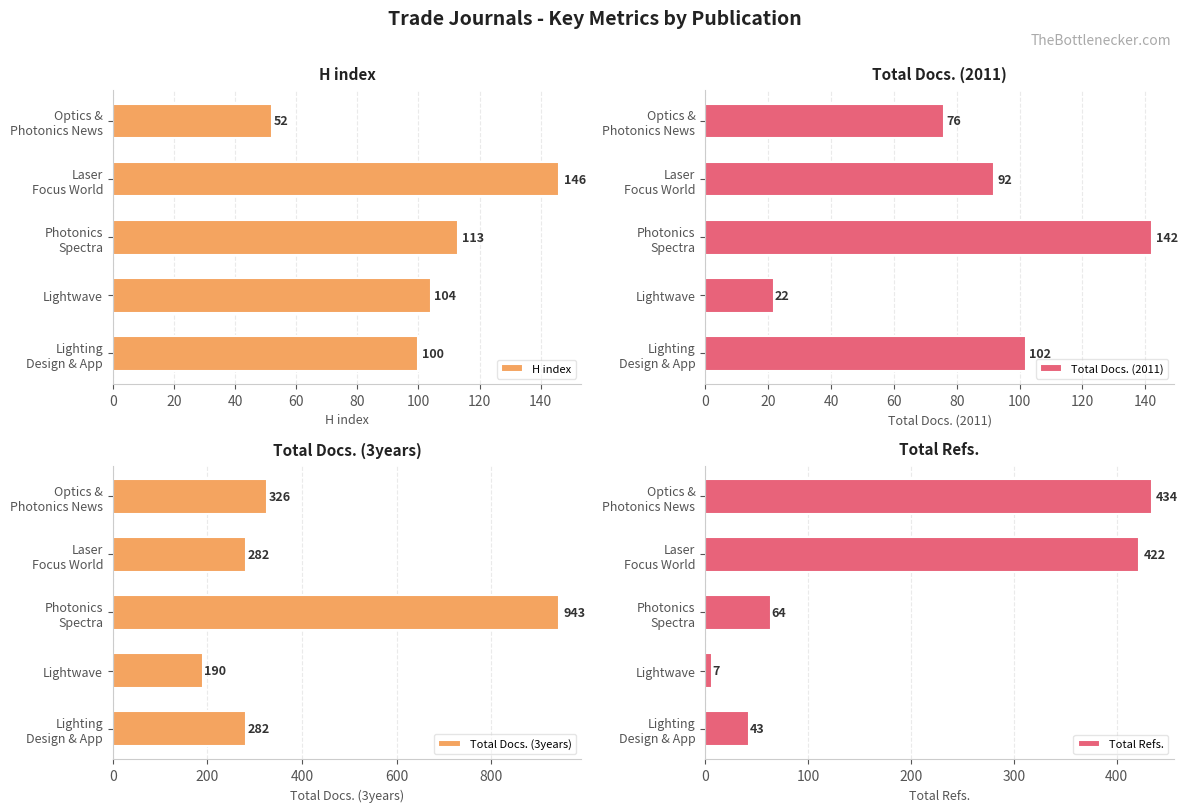

What is the greatest value displayed?

943